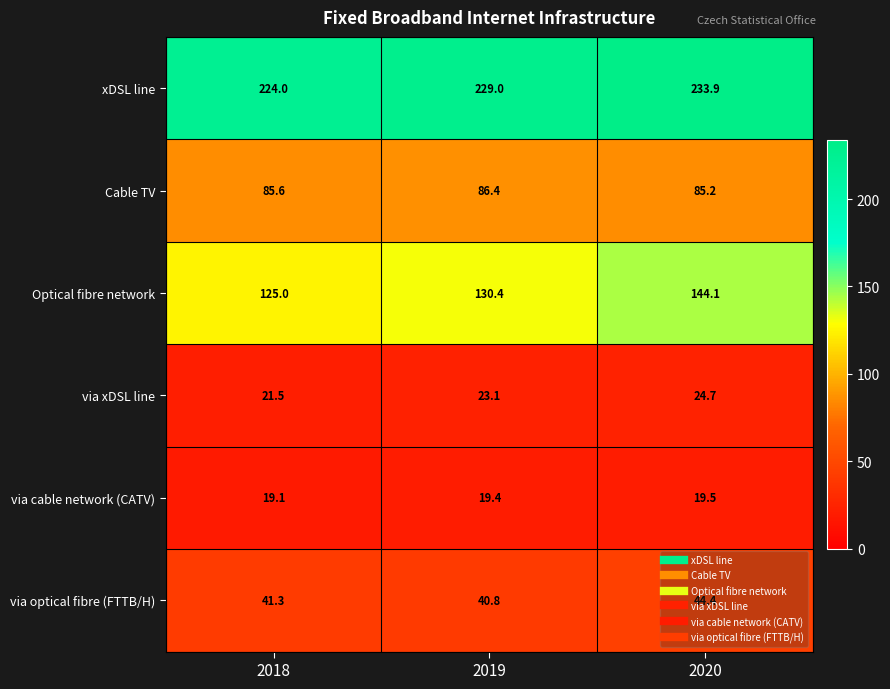

True or false: Cable TV has a value of 86.4 at 2019.

True